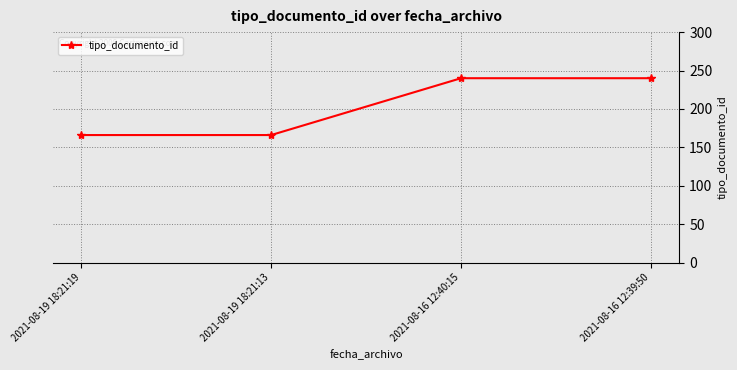

Read the value at 2021-08-19 18:21:19, to the nearest 10.

170